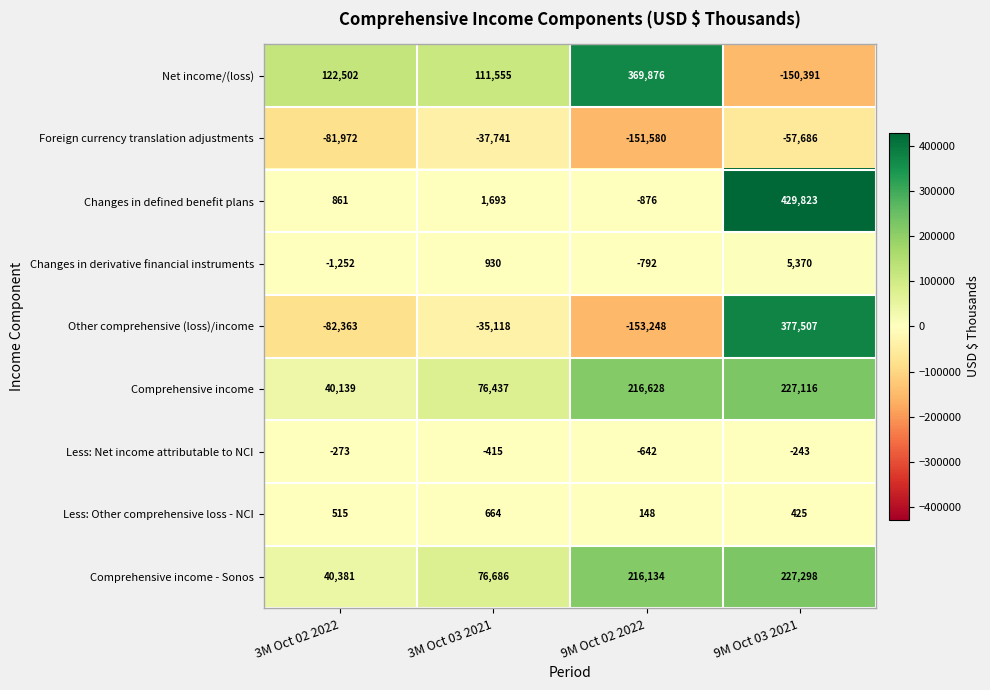

True or false: Changes in defined benefit plans has a value of 861 at 3M Oct 02 2022.

True